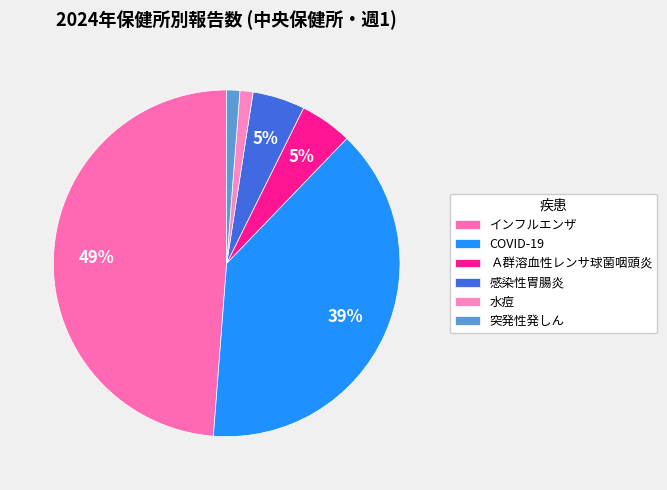

How many segments does this pie chart have?

6